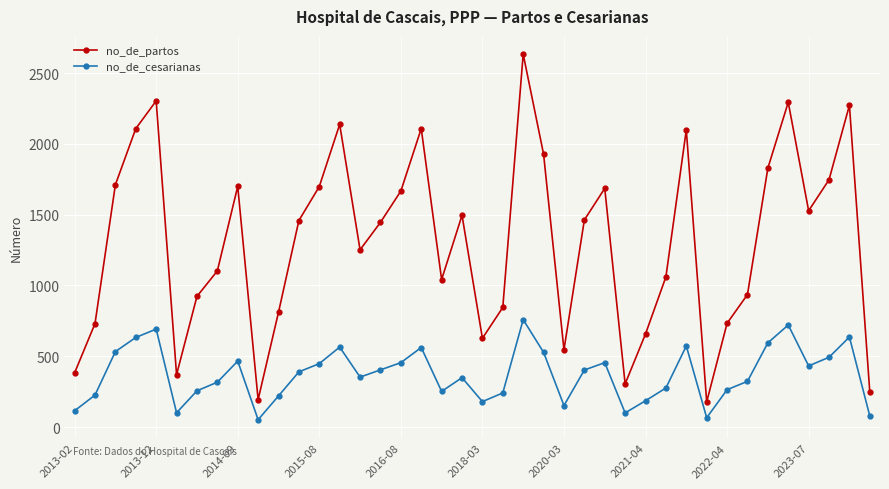

What is the maximum value for no_de_cesarianas?

759